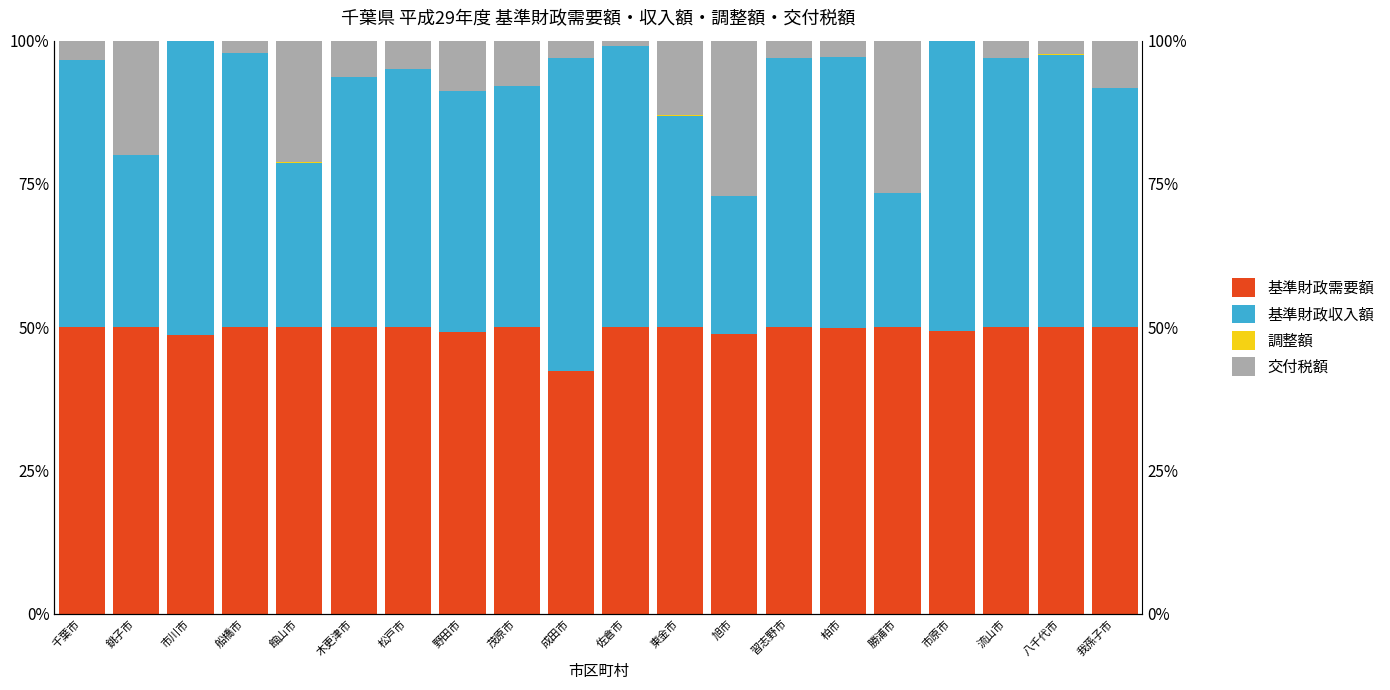

Reading right to left, extract all data points from this chart.

基準財政需要額: 我孫子市=50.0	八千代市=50.0	流山市=50.0	市原市=49.3	勝浦市=50.0	柏市=49.8	習志野市=50.0	旭市=48.7	東金市=50.0	佐倉市=50.0	成田市=42.3	茂原市=50.0	野田市=49.1	松戸市=50.0	木更津市=50.0	館山市=50.0	船橋市=50.0	市川市=48.6	銚子市=50.0	千葉市=50.0
基準財政収入額: 我孫子市=41.7	八千代市=47.6	流山市=46.9	市原市=50.7	勝浦市=23.4	柏市=47.4	習志野市=46.9	旭市=24.1	東金市=36.9	佐倉市=49.1	成田市=54.6	茂原市=42.1	野田市=42.1	松戸市=45.1	木更津市=43.6	館山市=28.7	船橋市=47.9	市川市=51.4	銚子市=30.0	千葉市=46.6
調整額: 我孫子市=0.0	八千代市=0.0	流山市=0.0	市原市=0.0	勝浦市=0.0	柏市=0.0	習志野市=0.0	旭市=0.0	東金市=0.0	佐倉市=0.0	成田市=0.0	茂原市=0.0	野田市=0.0	松戸市=0.0	木更津市=0.0	館山市=0.0	船橋市=0.0	市川市=0.0	銚子市=0.0	千葉市=0.0
交付税額: 我孫子市=8.3	八千代市=2.4	流山市=3.0	市原市=0.0	勝浦市=26.5	柏市=2.8	習志野市=3.0	旭市=27.1	東金市=13.0	佐倉市=0.9	成田市=3.1	茂原市=7.9	野田市=8.7	松戸市=4.9	木更津市=6.3	館山市=21.2	船橋市=2.1	市川市=0.0	銚子市=19.9	千葉市=3.4